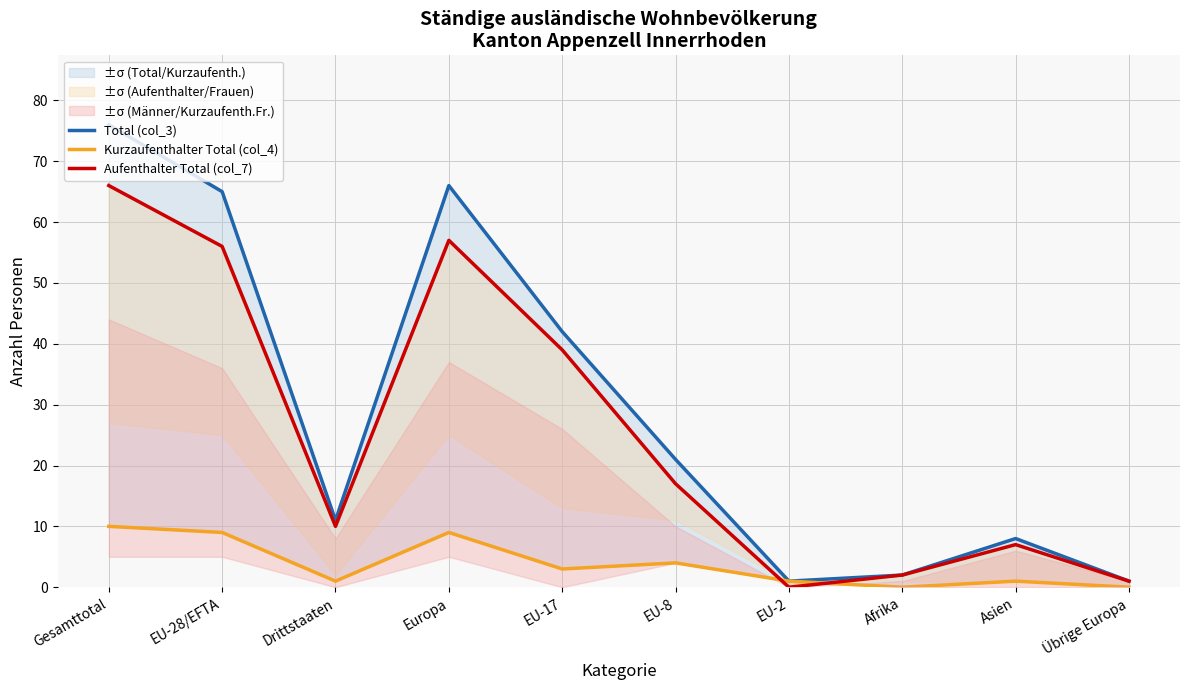

The value of Aufenthalter Total (col_7) at Drittstaaten is 10. True or false?

True